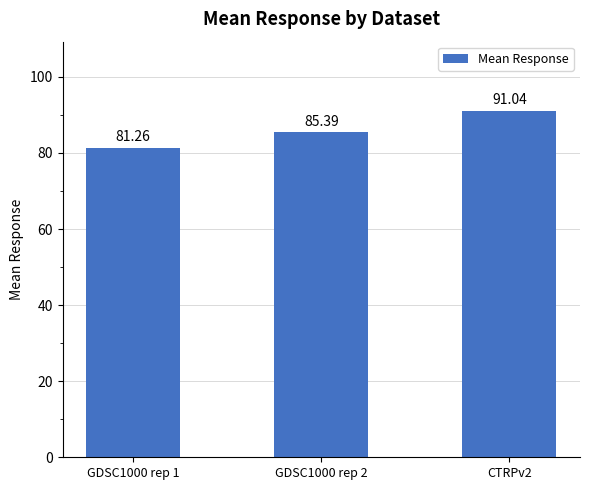

Is it true that the value at GDSC1000 rep 1 is 34.3?

False